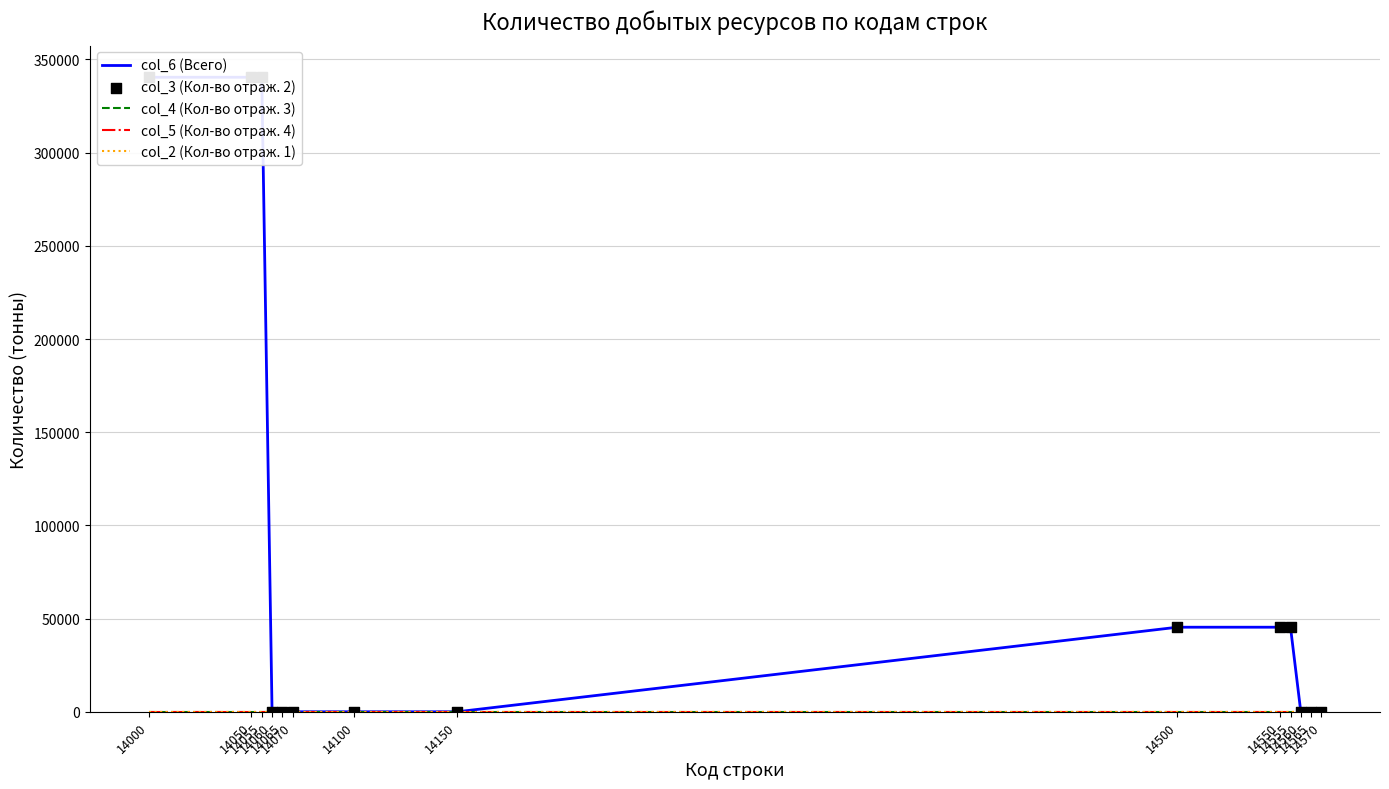

Which series reaches the minimum Y coordinate?

col_6 (Всего)